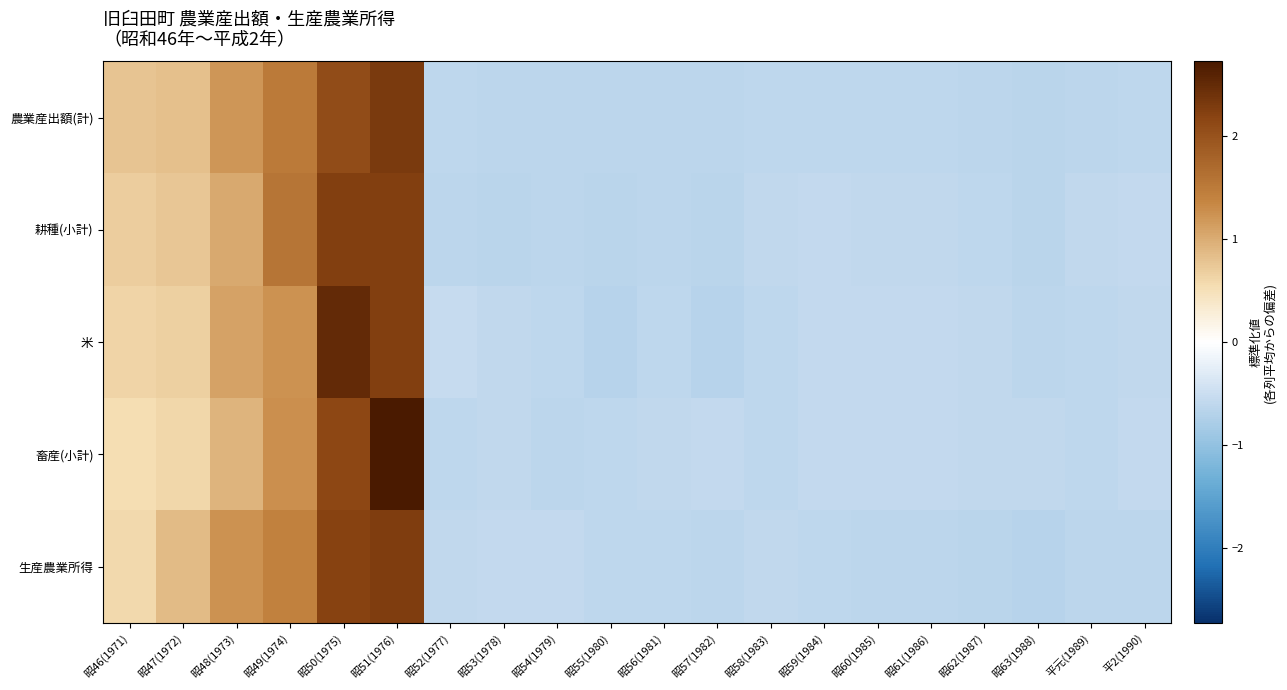

Which series changed the most between 昭50(1975) and 昭56(1981)?

米